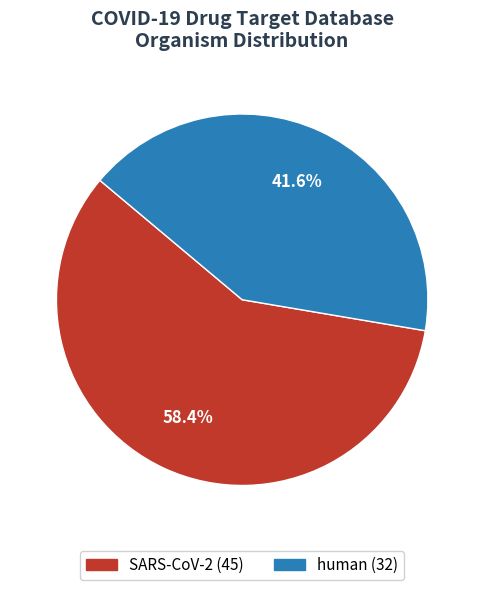

How many segments does this pie chart have?

2